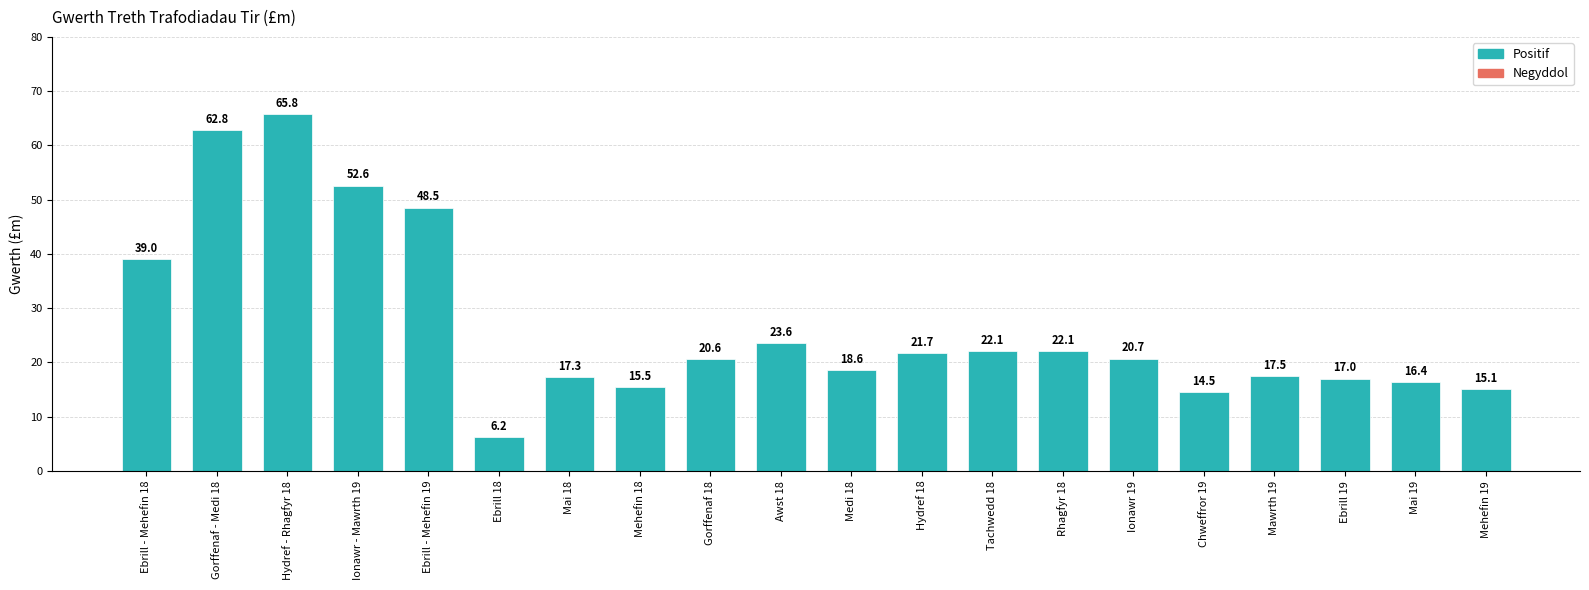

Where does the data first go above 20?

Ebrill - Mehefin 18